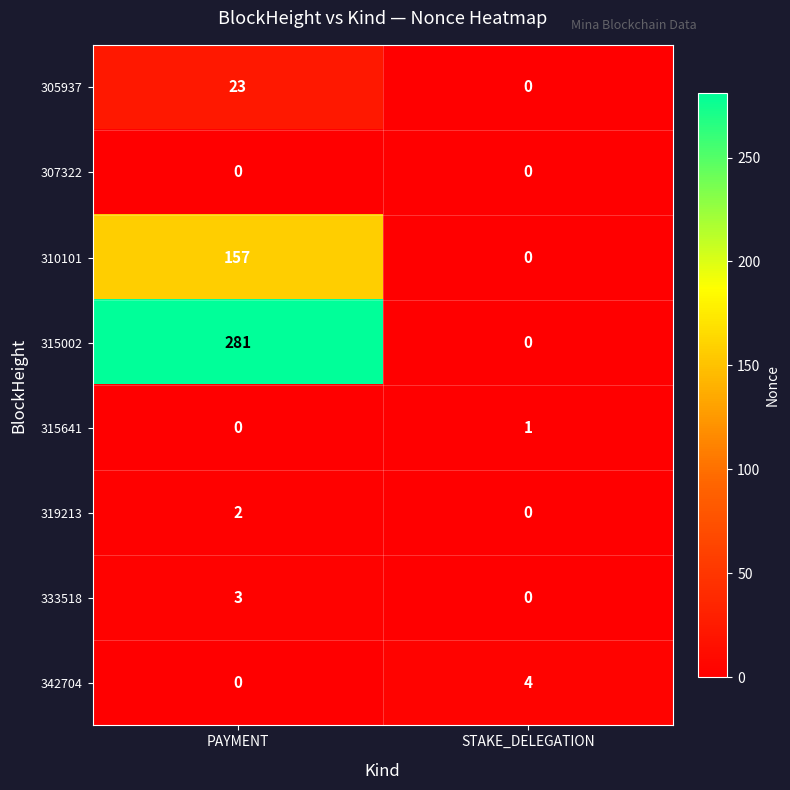

Rank the series by their maximum value, from highest to lowest.

315002, 310101, 305937, 342704, 333518, 319213, 315641, 307322